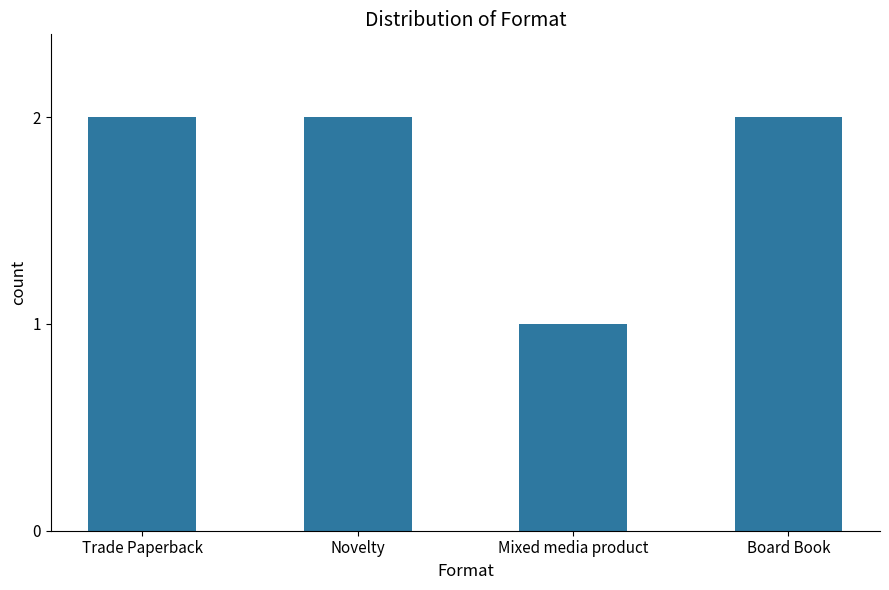

Which category has the lowest value across all series?

Mixed media product